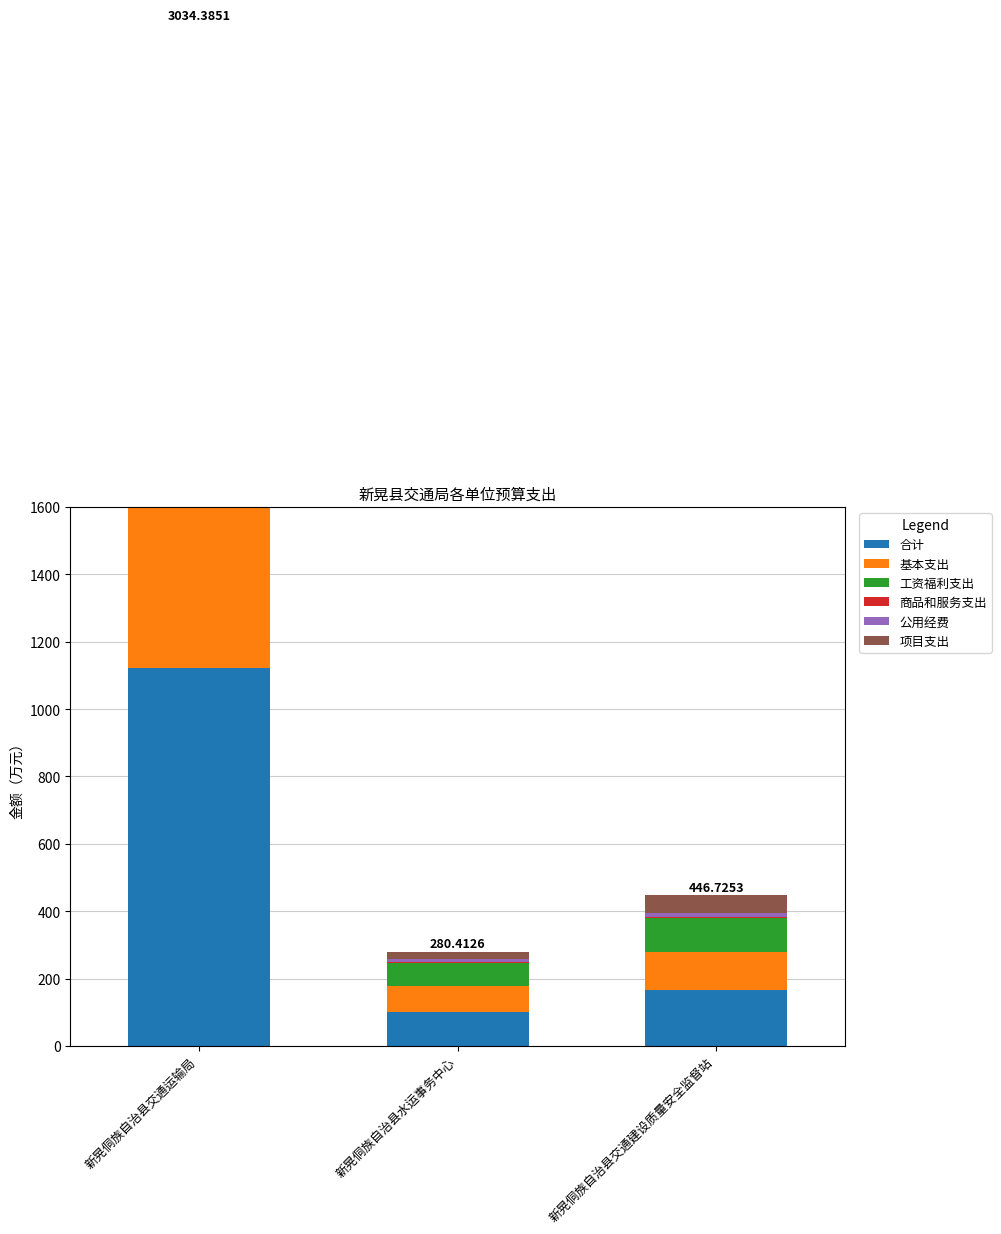

At how many categories does at least one series exceed 870?

1